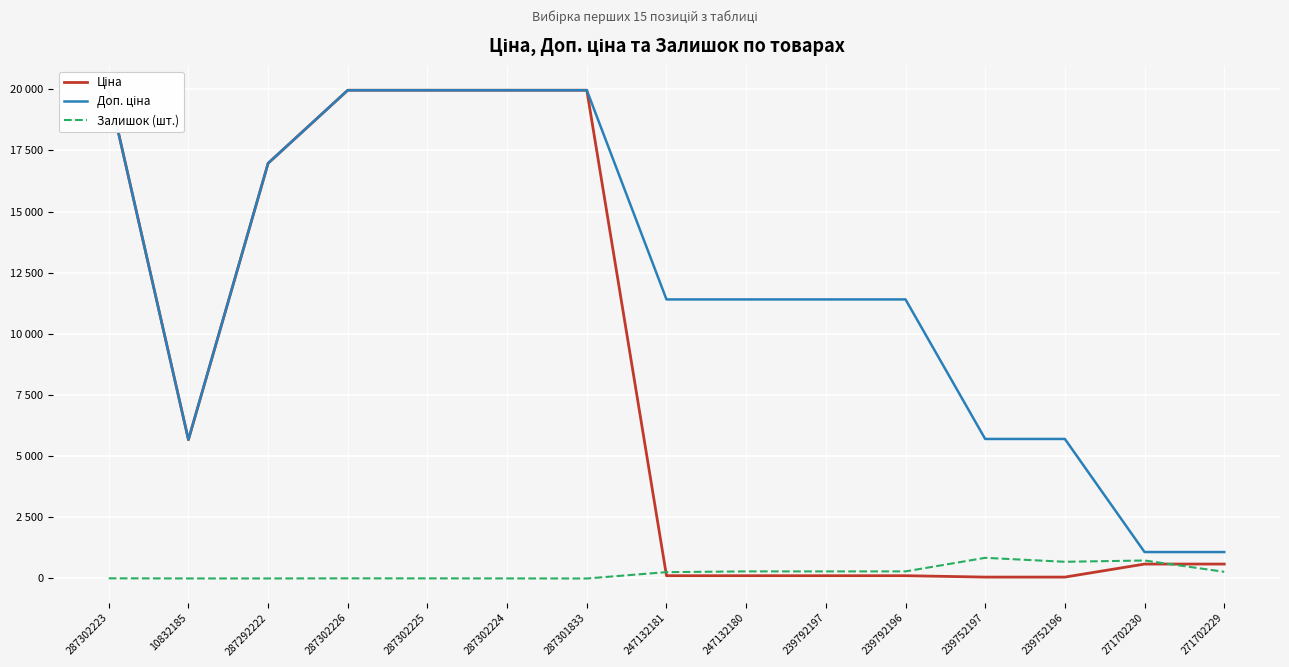

List the series in order of their peak value, lowest first.

Залишок (шт.), Ціна, Доп. ціна